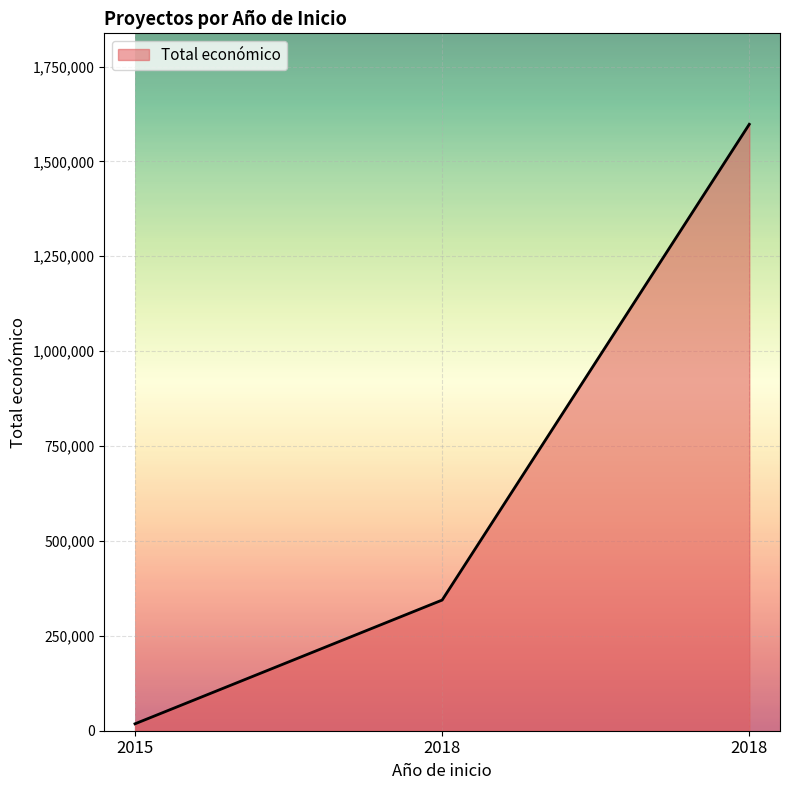

Rank the categories by value from highest to lowest.

2018, 2018, 2015